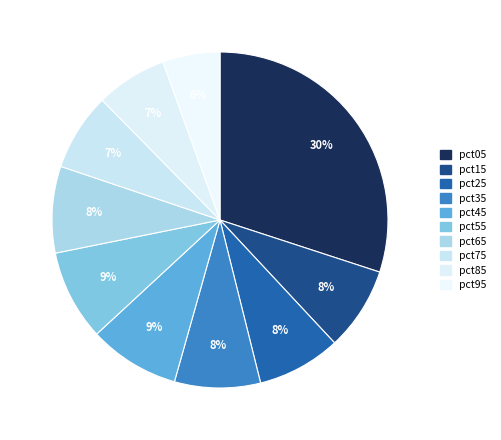

Count the number of slices in the pie.

10